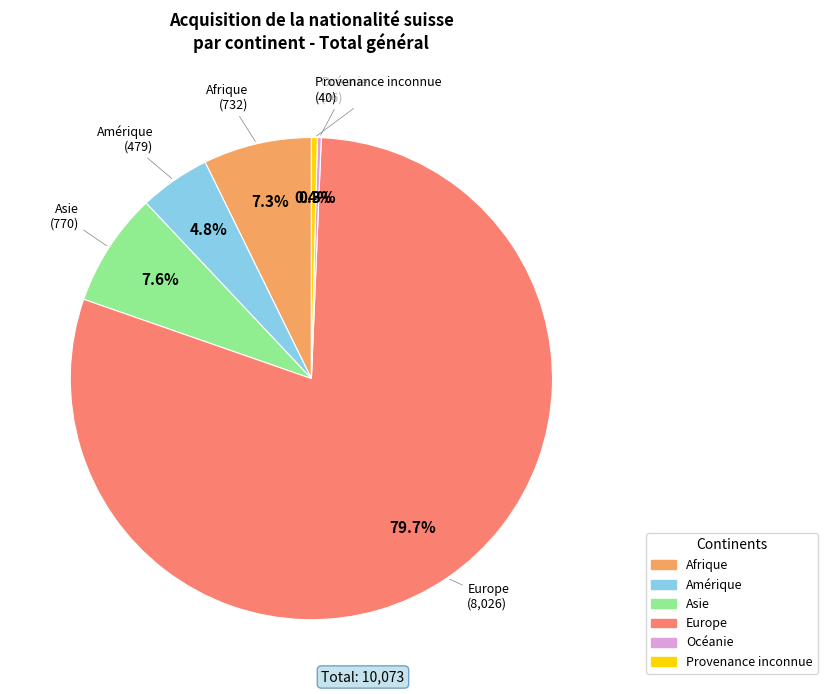

True or false: Afrique accounts for 14% of the total.

False